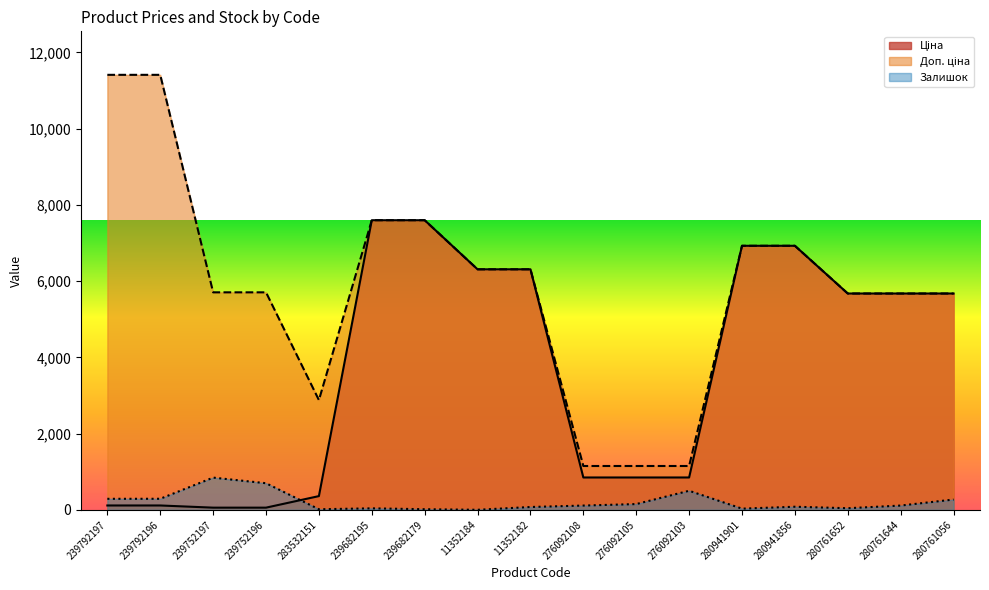

How many interior local valleys does the Залишок series have?

4